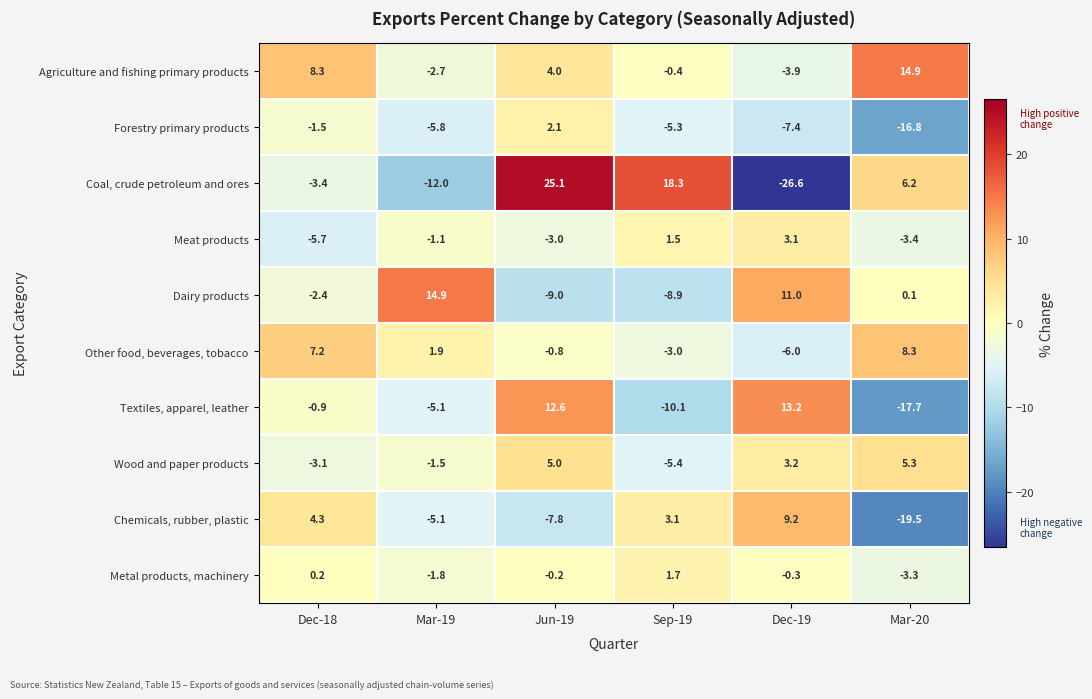

True or false: Forestry primary products has a value of -7.4 at Dec-19.

True